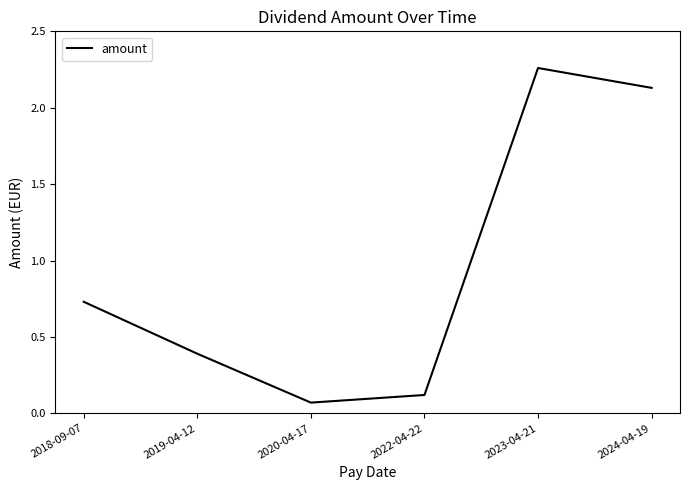

What position from the right is 2023-04-21?

2